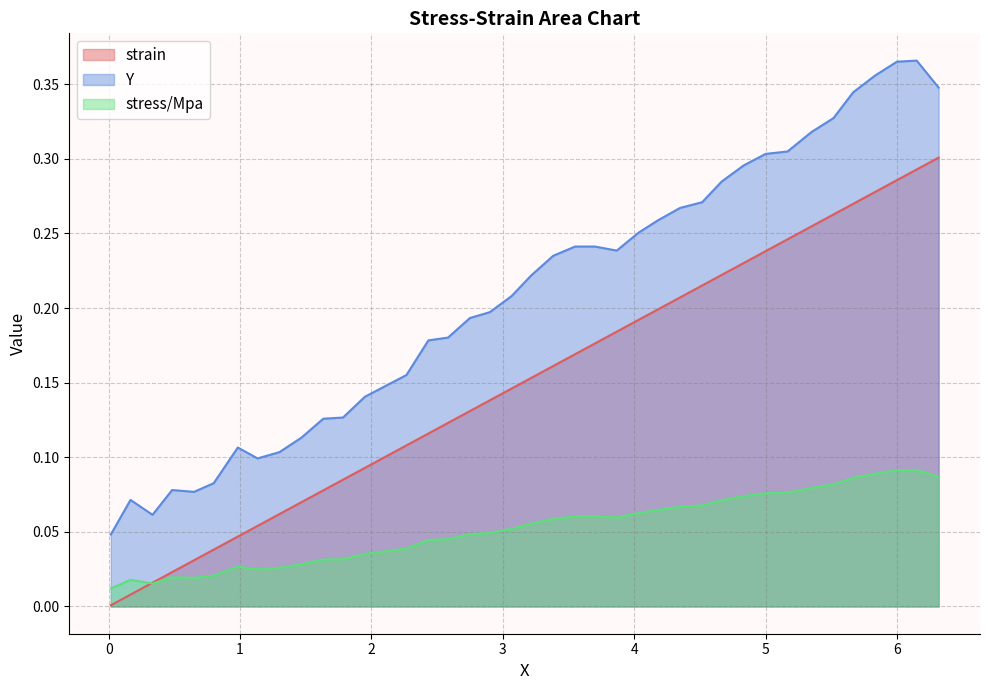

Does the chart have visible grid lines?

Yes